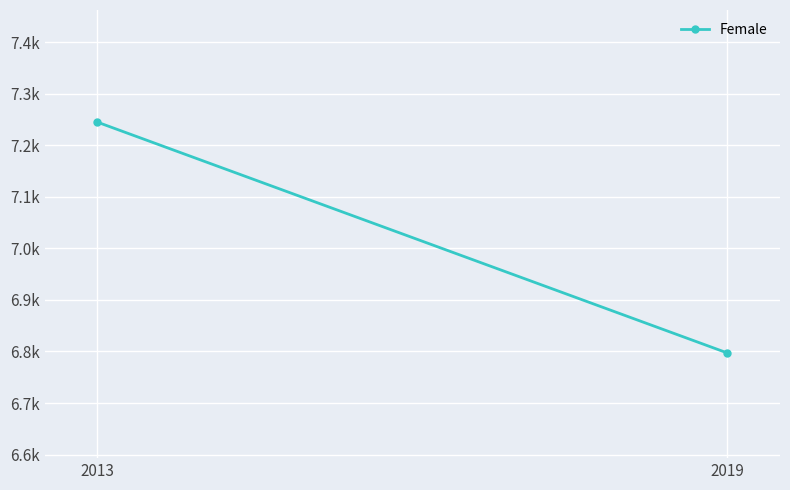

Count the number of data series in this chart.

1